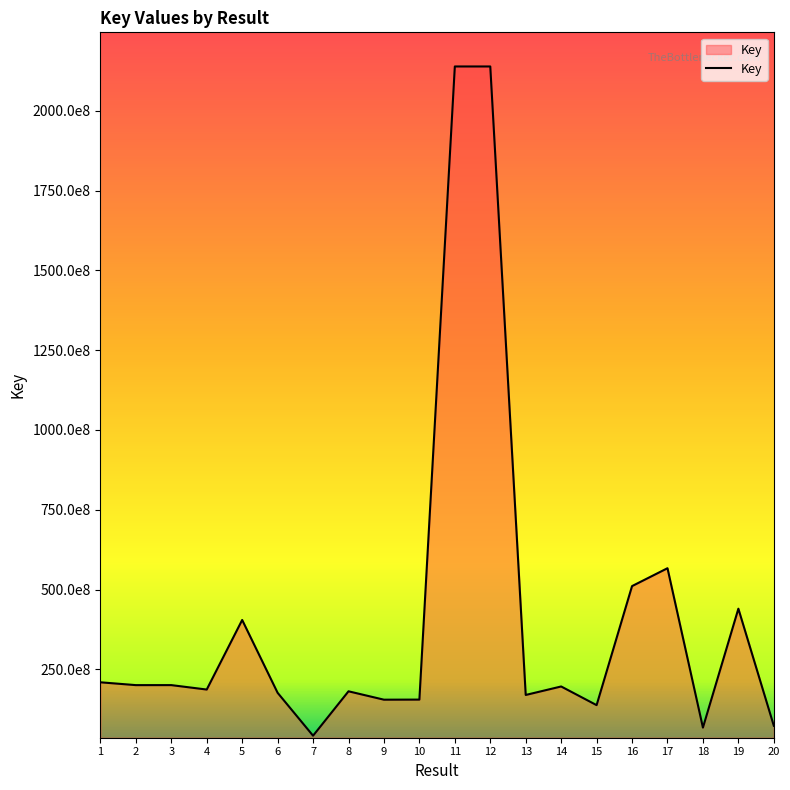

Does the chart have visible grid lines?

No